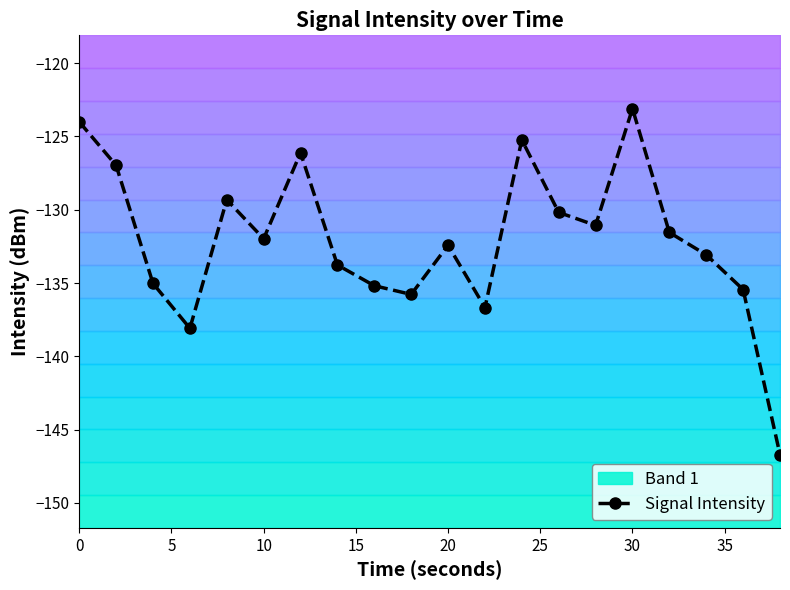

How many interior local valleys does the Signal Intensity series have?

5